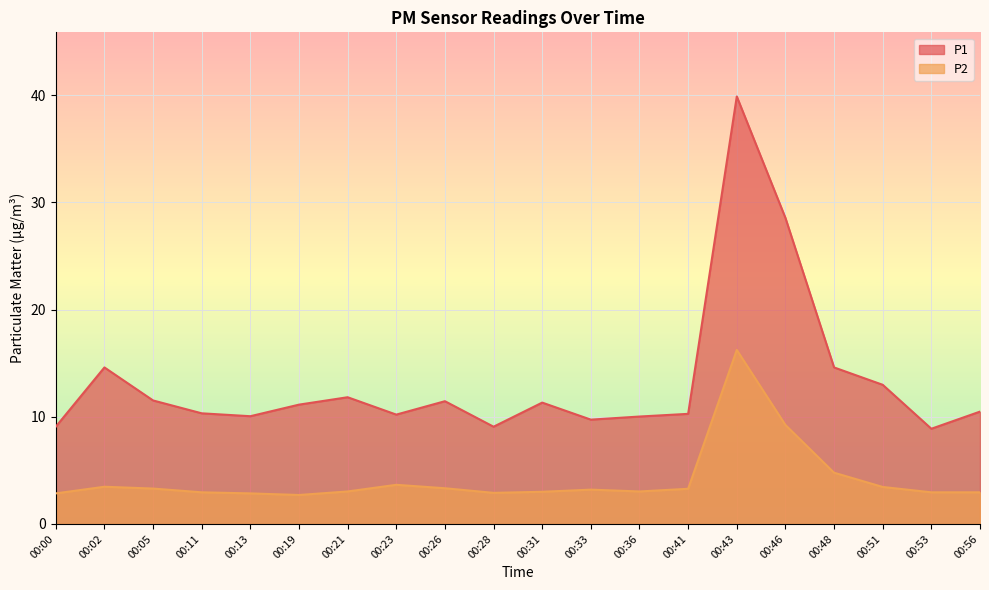

List the series in order of their peak value, highest first.

P1, P2